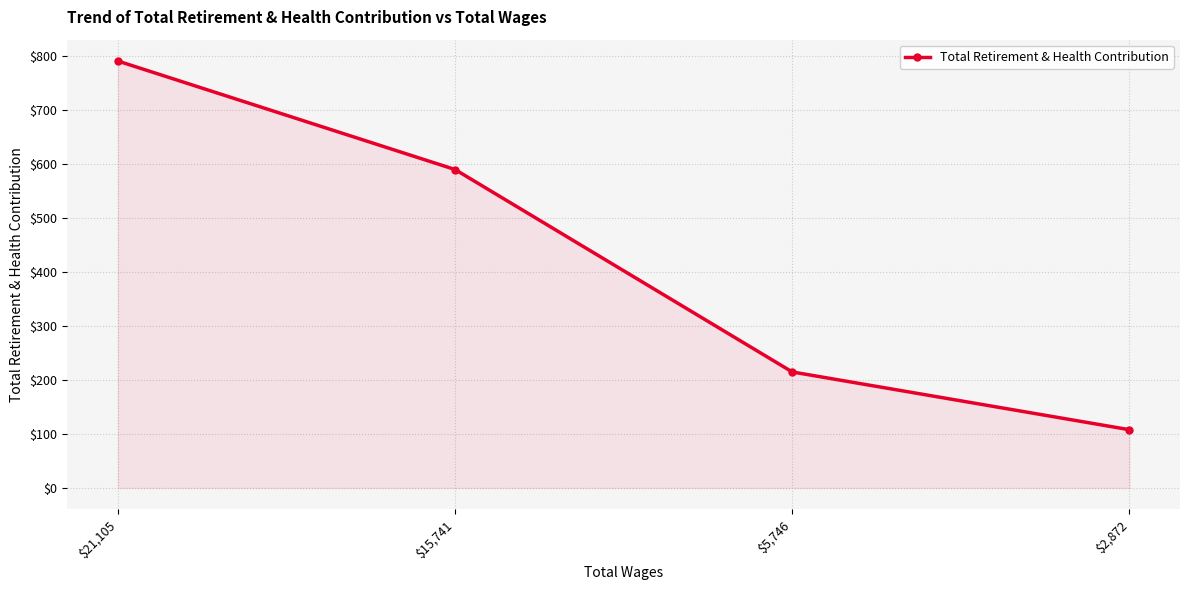

What is the average value?

426